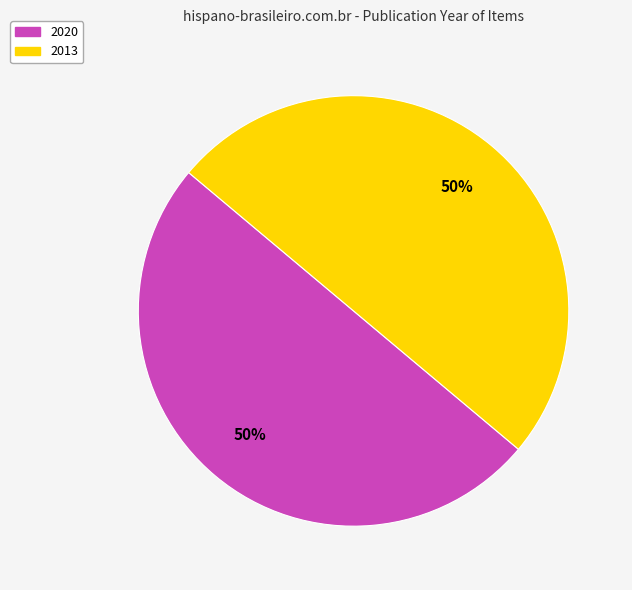

To the nearest percent, what is the average slice percentage?

50%